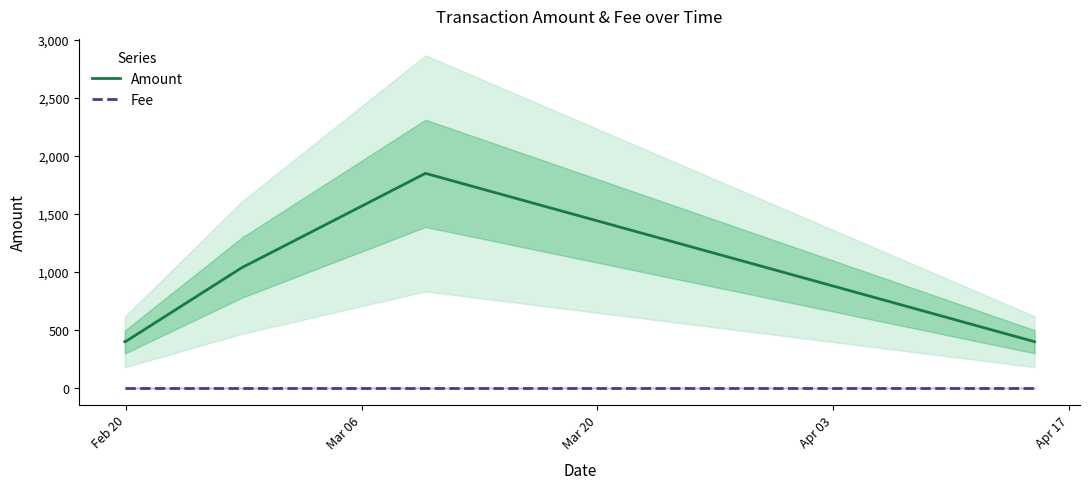

At how many categories does at least one series exceed 964?

4